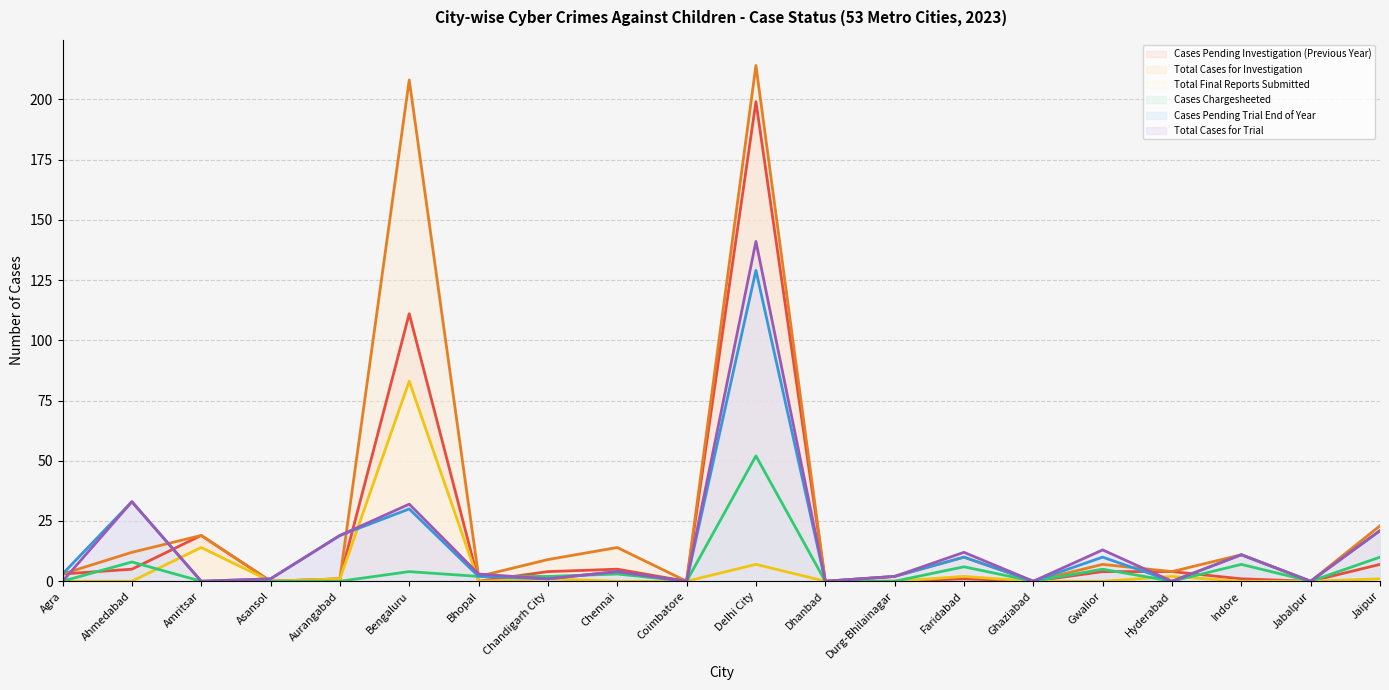

Is it true that Cases Pending Trial End of Year equals 10 at Faridabad?

True